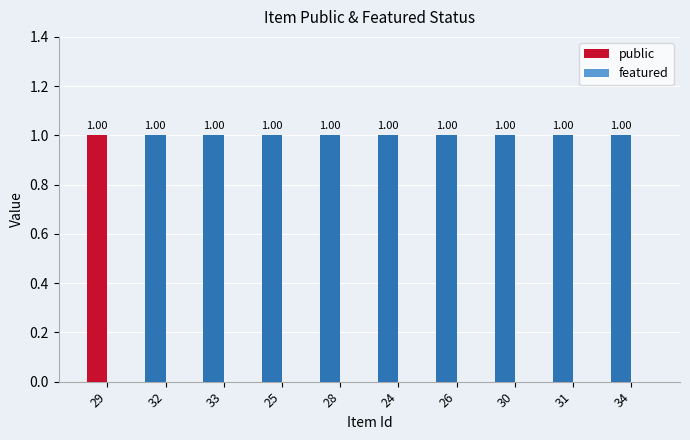

What is the label of the 4th bar from the right?

26